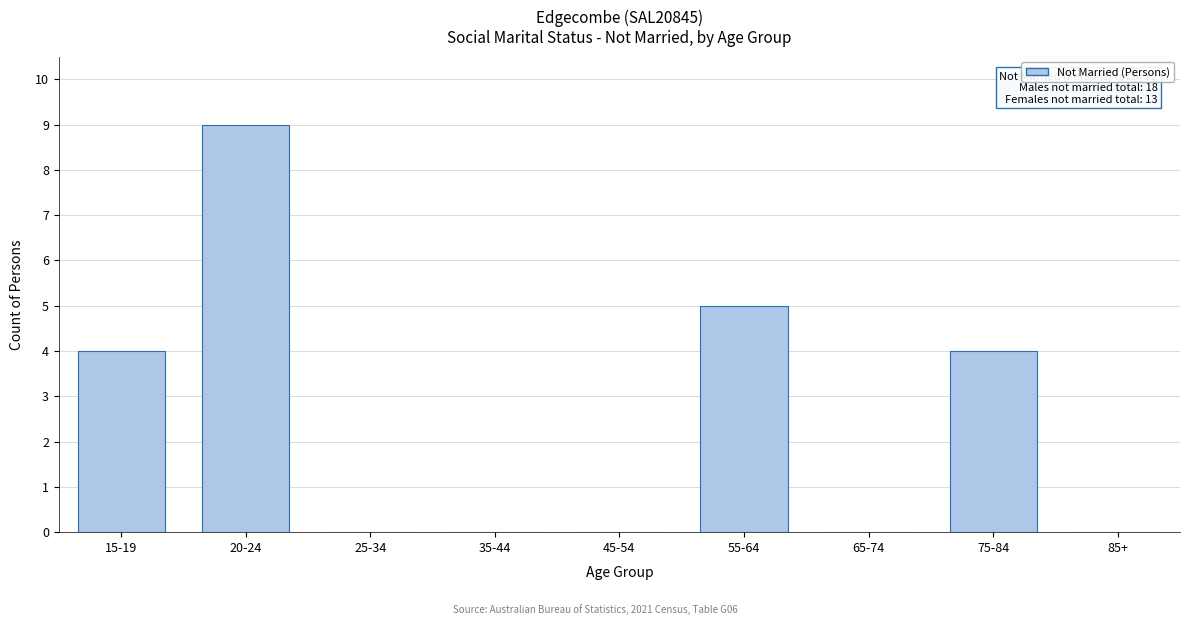

Reading left to right, list all the values displayed in this chart.

15-19=4	20-24=9	25-34=0	35-44=0	45-54=0	55-64=5	65-74=0	75-84=4	85+=0